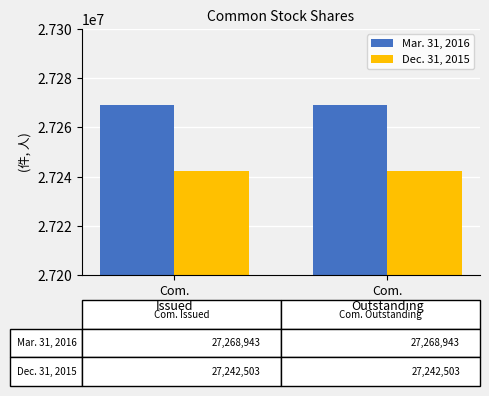

What is the label of the 2nd bar from the left?

Com.
Outstanding